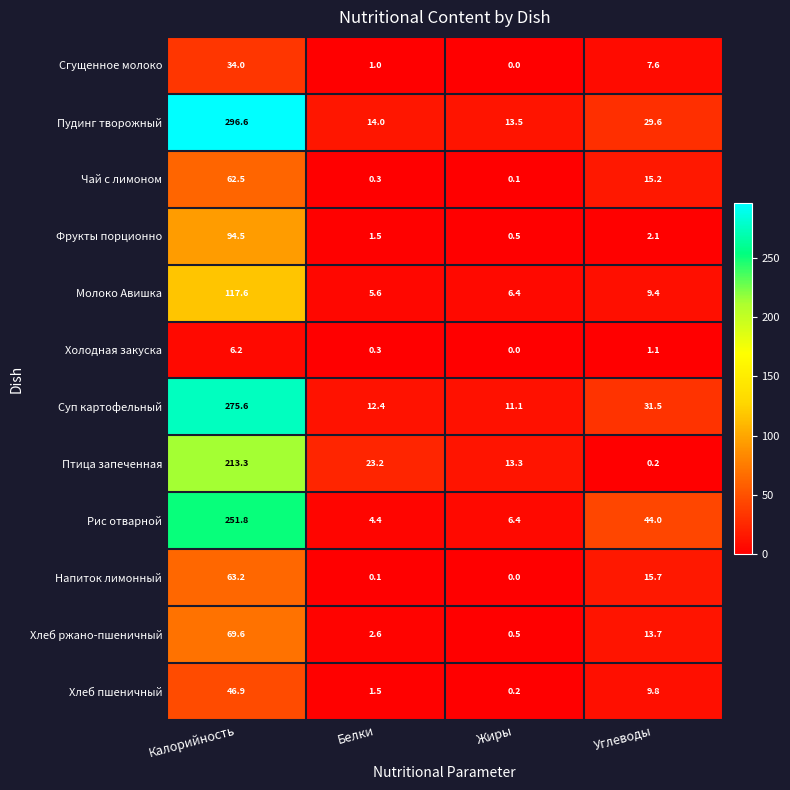

Which series has the largest total across all categories?

Пудинг творожный